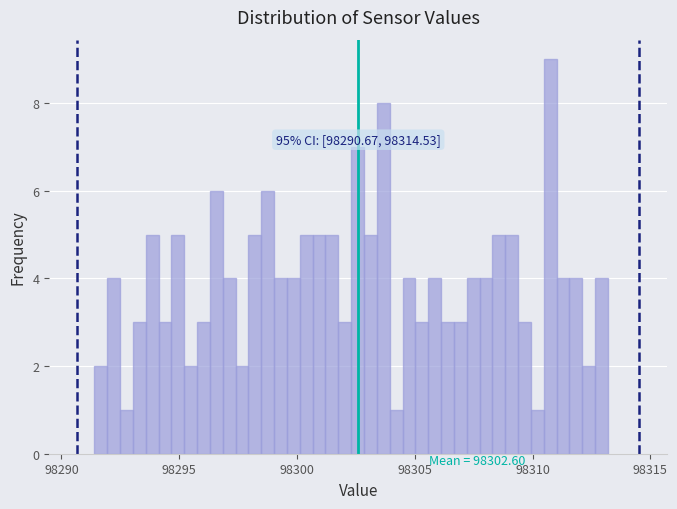

Read against the x-axis, roughly where is the centre of the tallest bar?

98310.5